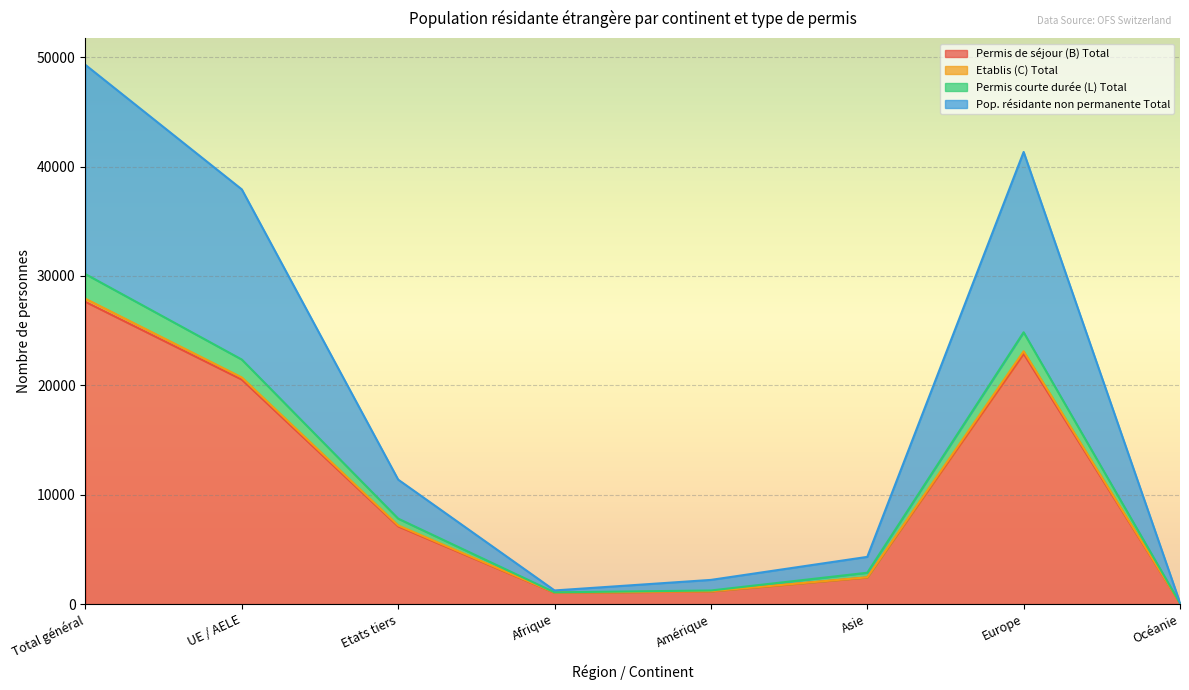

What is the minimum value for Pop. résidante non permanente Total?

124